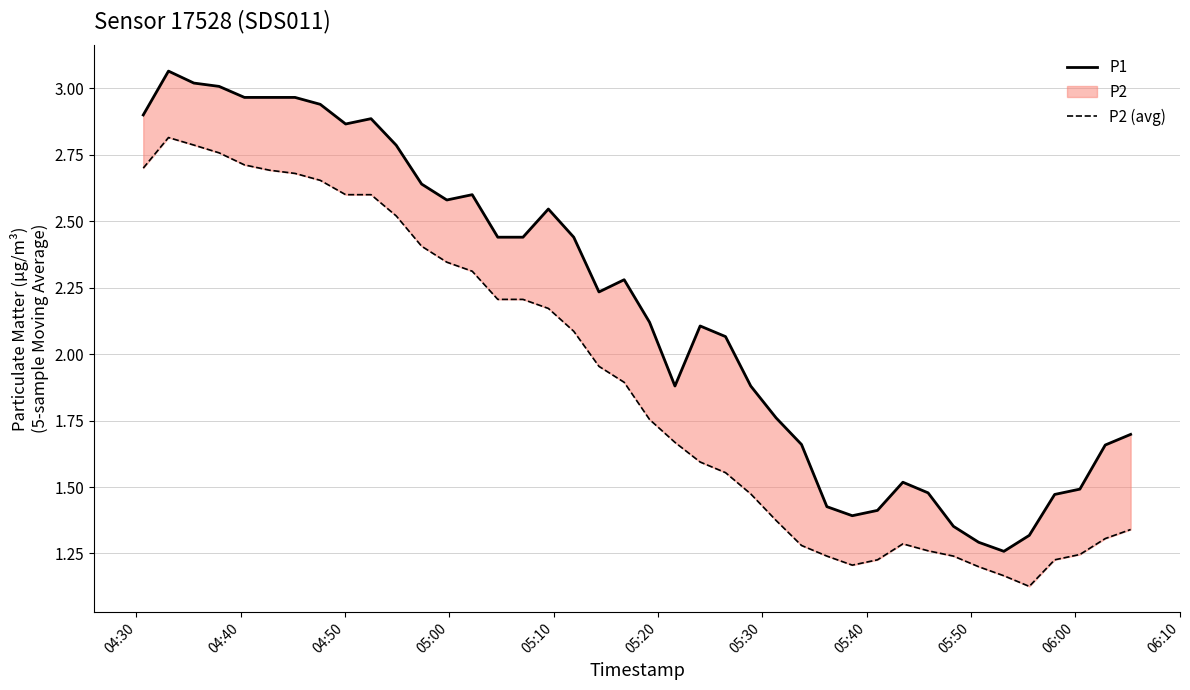

At how many categories does at least one series exceed 2?

23